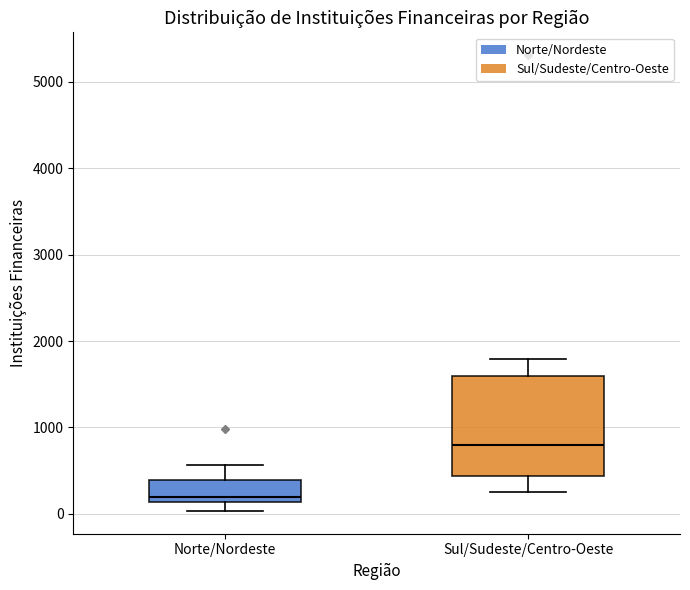

Comparing the boxes themselves (not the whiskers), which one is the tallest?

Sul/Sudeste/Centro-Oeste